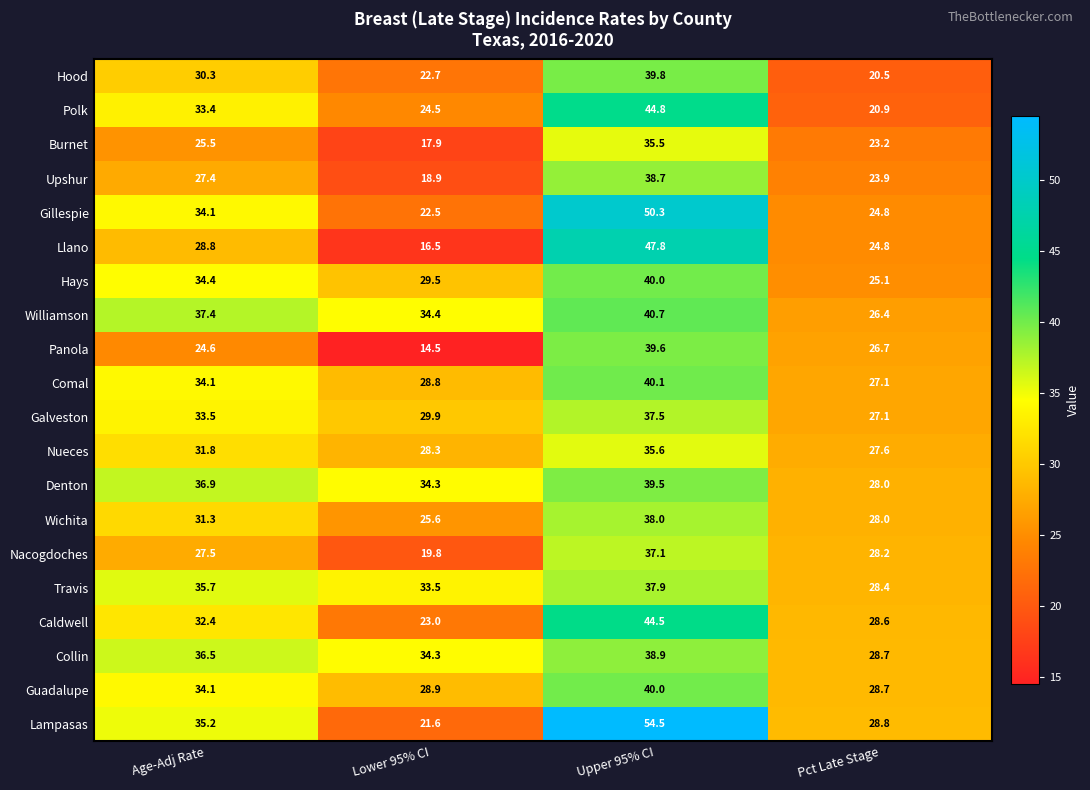

Rank the categories by Upshur value from lowest to highest.

Lower 95% CI, Pct Late Stage, Age-Adj Rate, Upper 95% CI